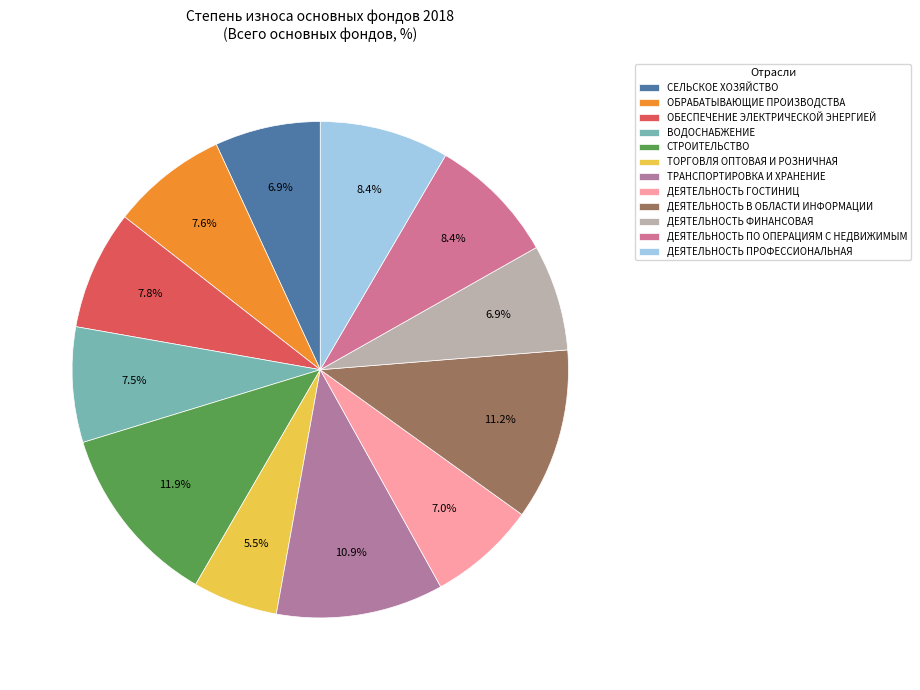

Is there a majority slice in this chart?

No